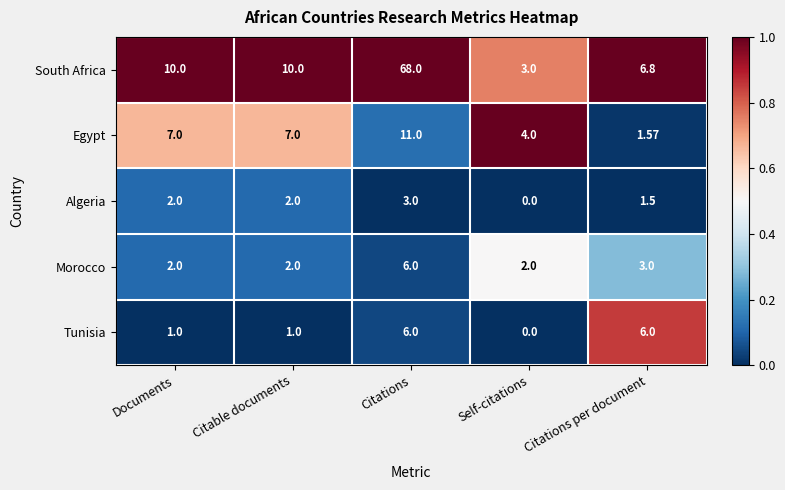

Which series has the largest total across all categories?

South Africa